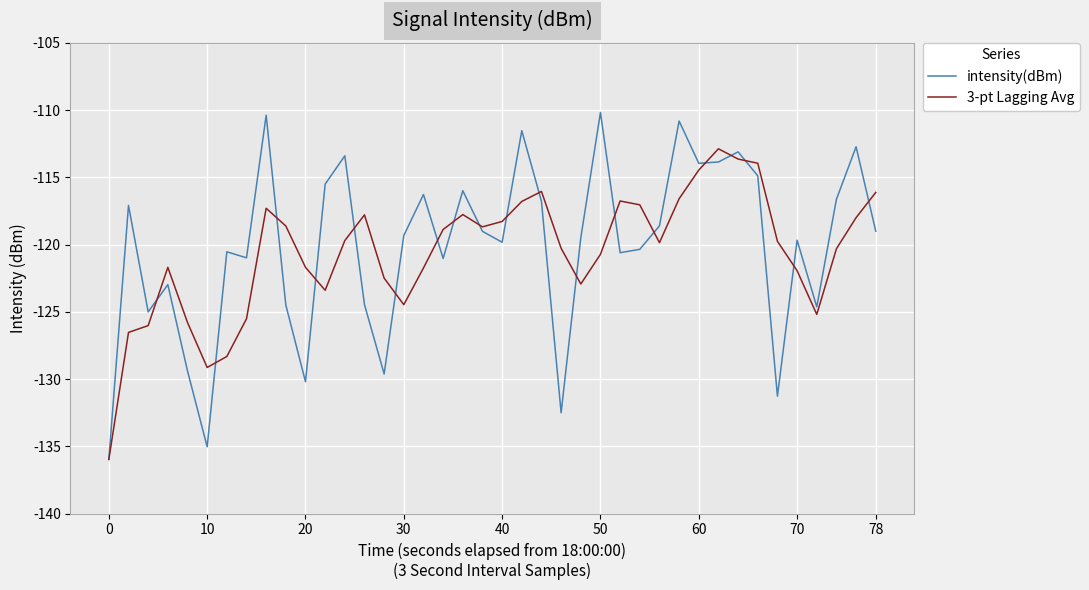

In 3-pt Lagging Avg, how many points are higher than both neighbors (excluding endpoints)?

7